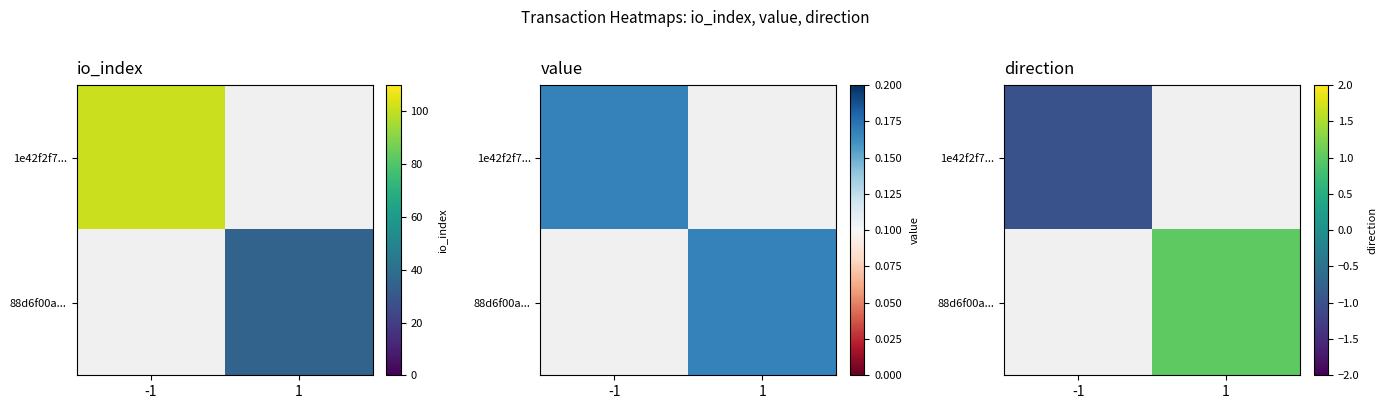

Between -1 and 1, which is larger?

1